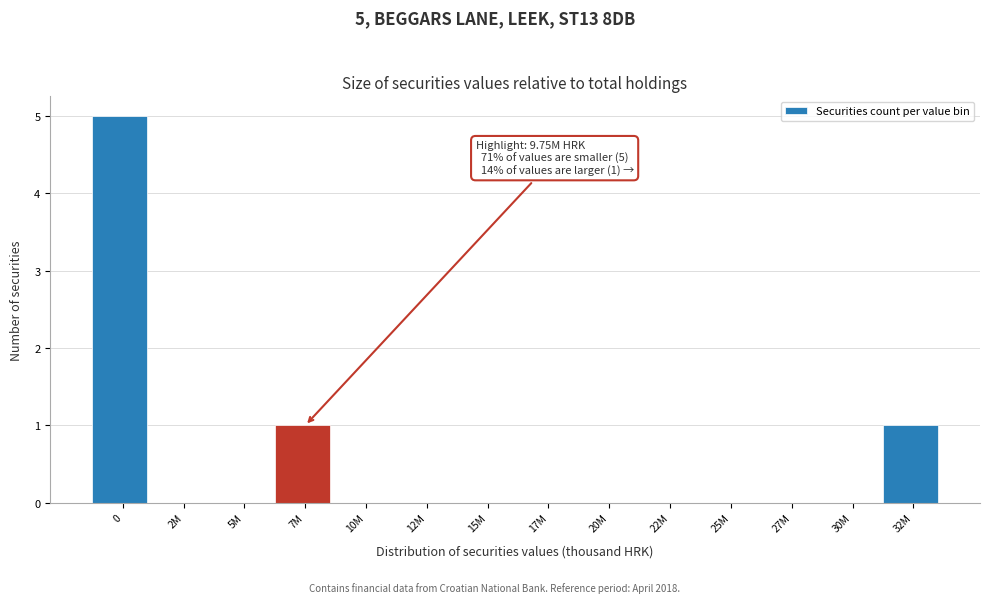

Reading left to right, what are all the values shown in this chart?

0=5	2M=0	5M=0	7M=1	10M=0	12M=0	15M=0	17M=0	20M=0	22M=0	25M=0	27M=0	30M=0	32M=1